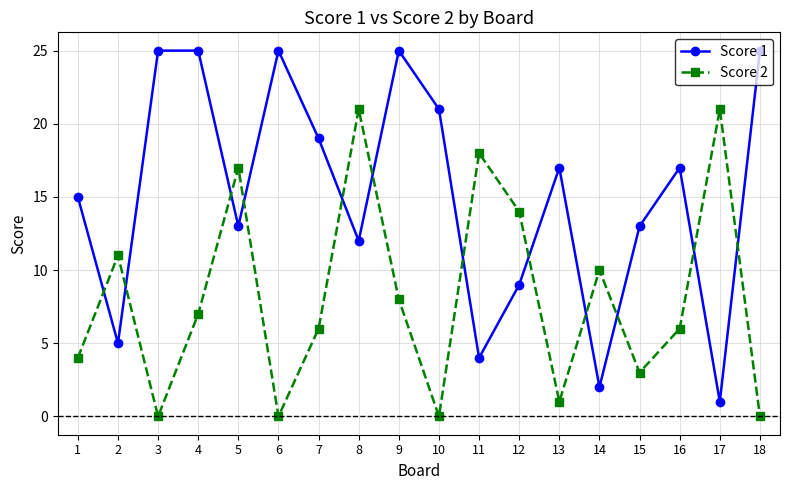

At which label is Score 2 closest to 10?

14